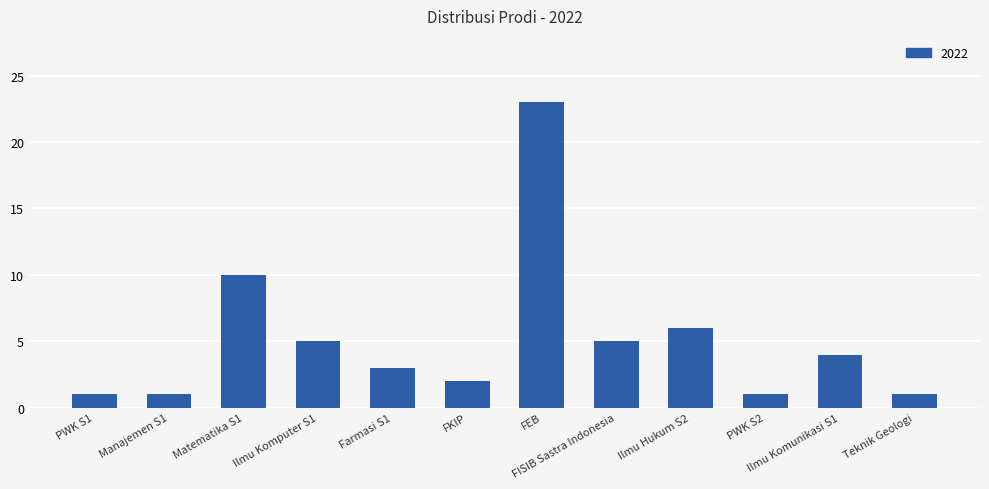

What is the difference between the values at Ilmu Hukum S2 and FISIB Sastra Indonesia?

1